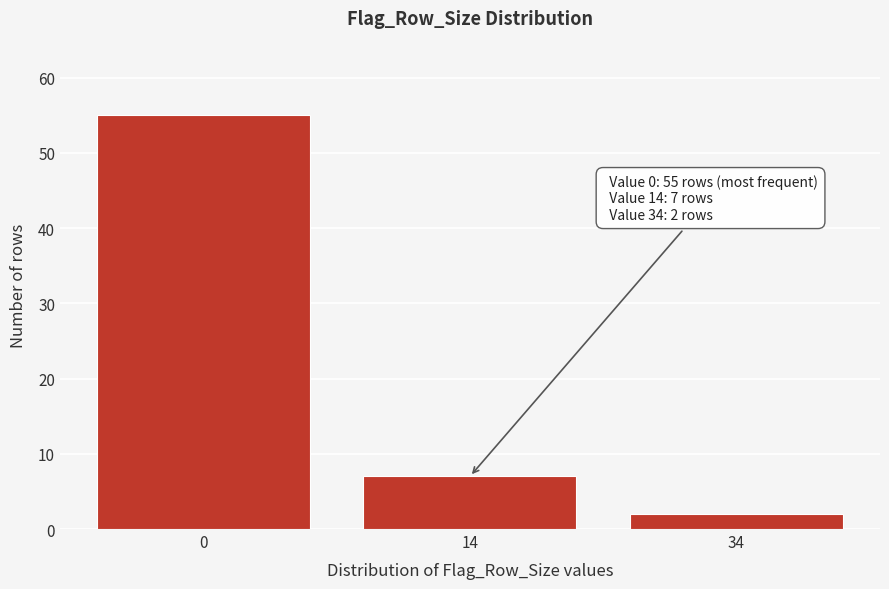

Reading left to right, list all the values displayed in this chart.

0=55	14=7	34=2